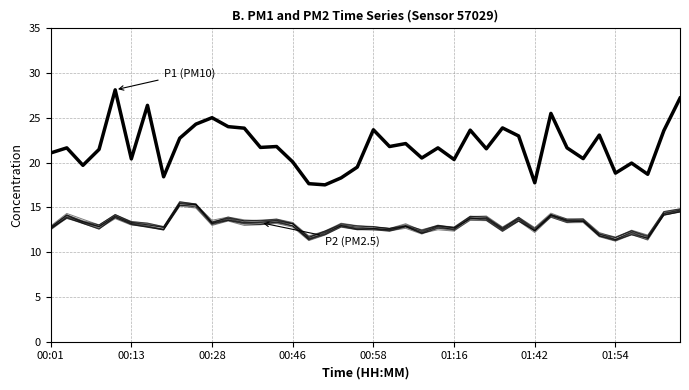

Where does the P1 (PM10) series first go above 21?

00:01